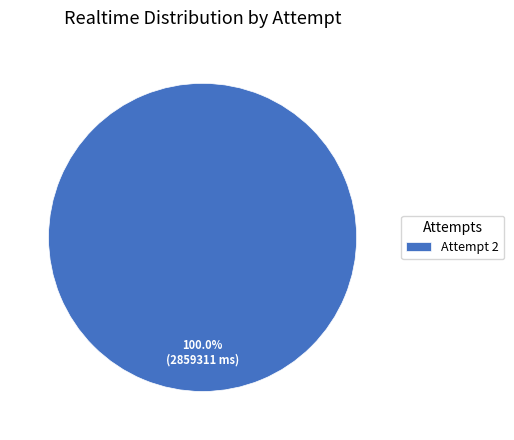

How many segments does this pie chart have?

1